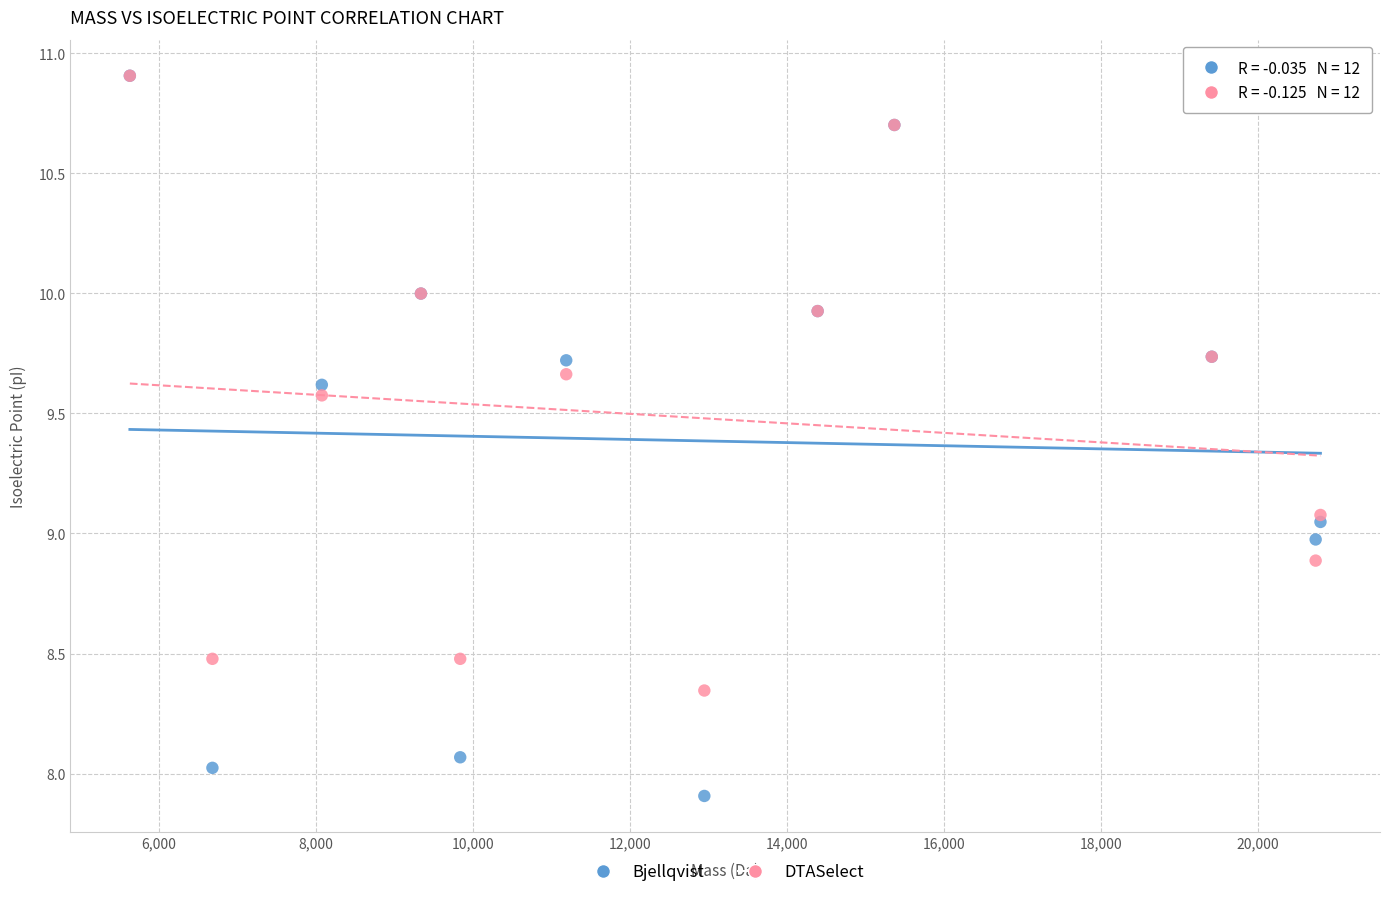

Which series has the widest spread of Y values?

Bjellqvist